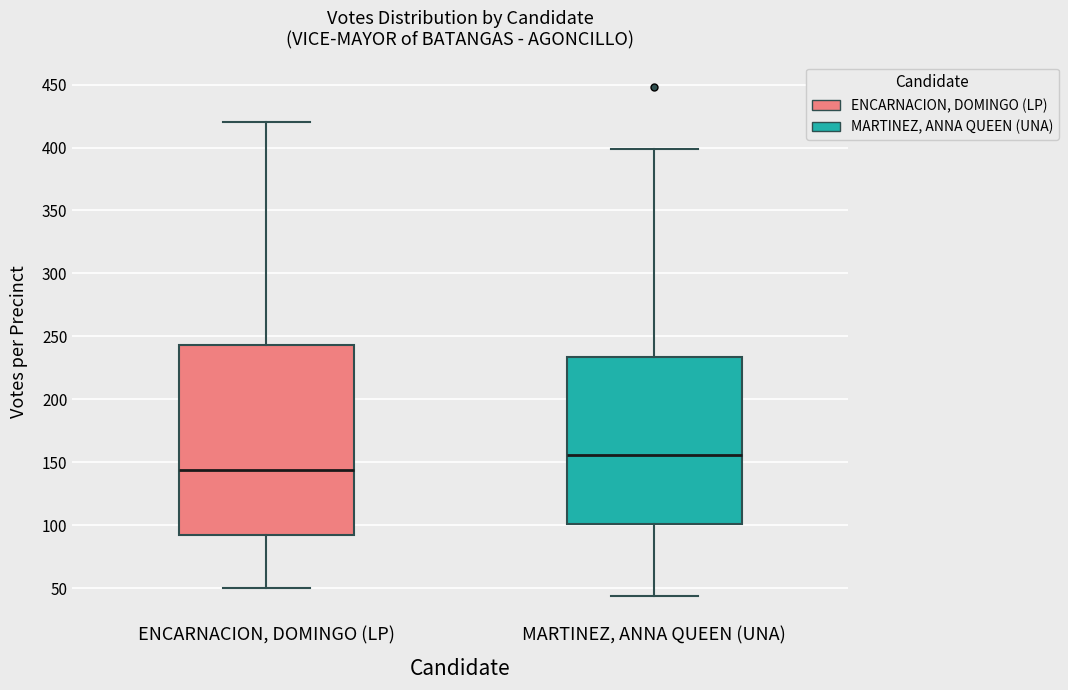

Reading left to right, read every box against the y-axis: the position of its median line, the range the box covers, and the ends of its whiskers. The values are not printed on the chart, so give them approximately, as read against the axis.

ENCARNACION, DOMINGO (LP): median 145, box 90 to 245, whiskers 50 to 420
MARTINEZ, ANNA QUEEN (UNA): median 155, box 100 to 235, whiskers 45 to 400